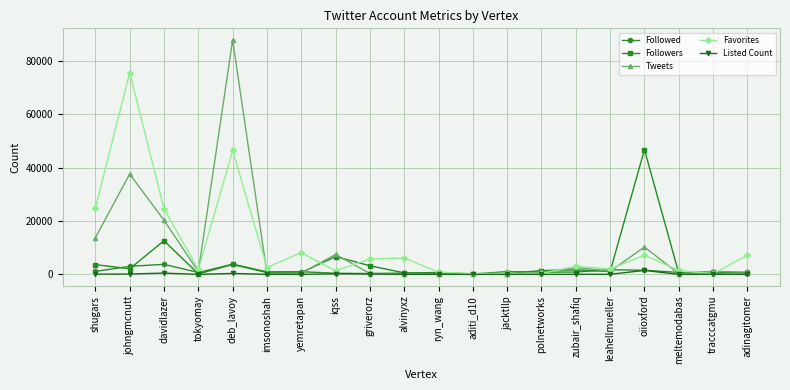

List the series in order of their peak value, highest first.

Tweets, Favorites, Followers, Followed, Listed Count